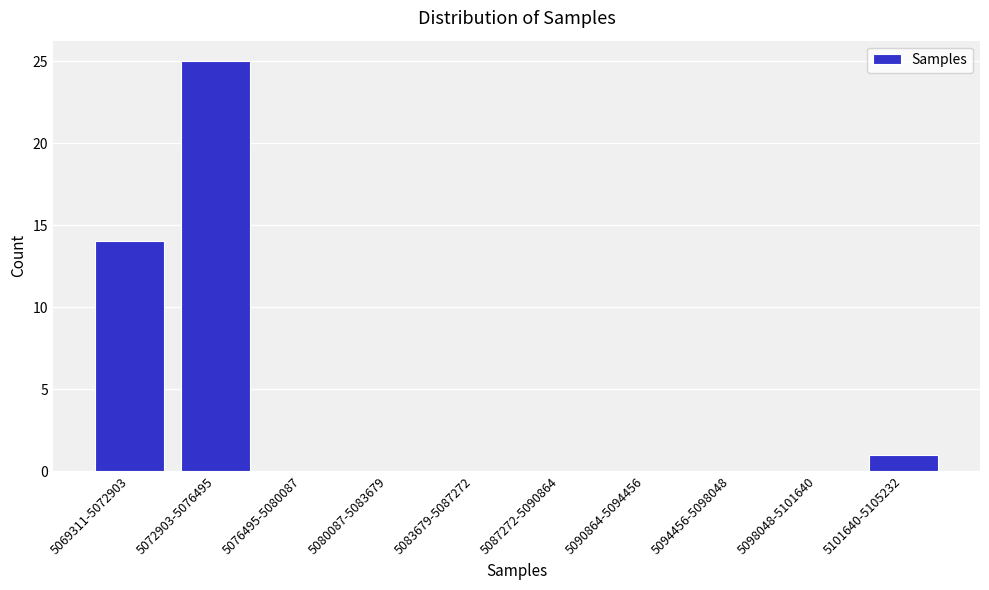

Reading left to right, extract all data points from this chart.

5069311-5072903=14	5072903-5076495=25	5076495-5080087=0	5080087-5083679=0	5083679-5087272=0	5087272-5090864=0	5090864-5094456=0	5094456-5098048=0	5098048-5101640=0	5101640-5105232=1